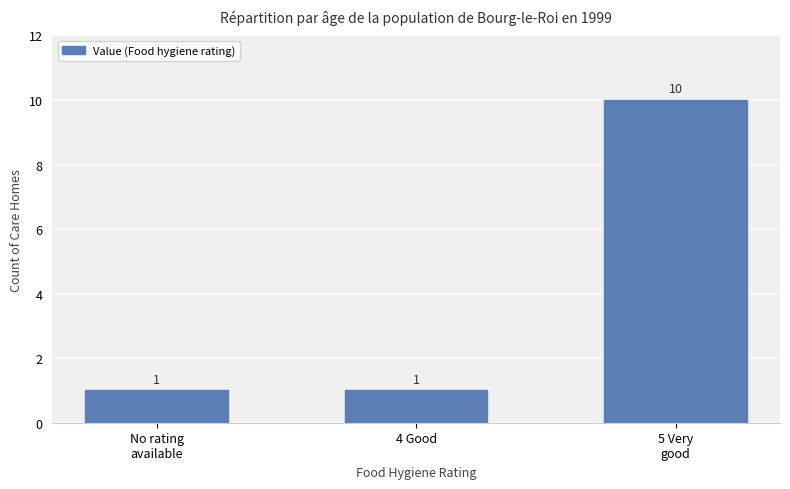

What is the value of the 1st bar from the left?

1